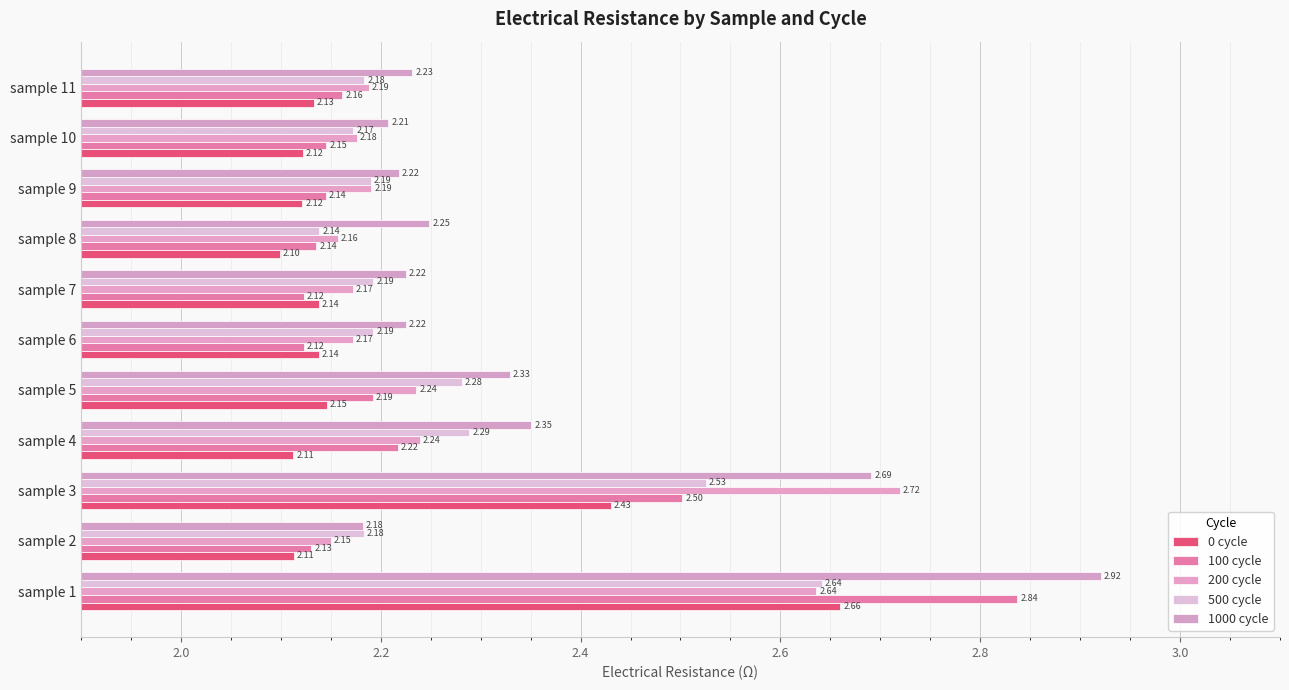

What is the label of the 9th bar from the right?

2.2